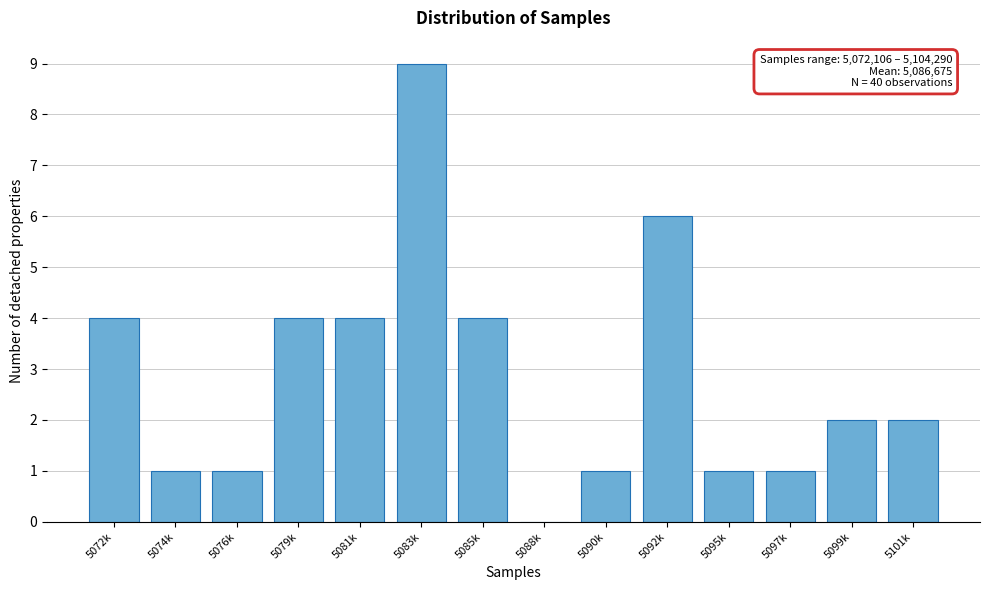

Reading right to left, transcribe all the data shown in this chart.

5101k=2	5099k=2	5097k=1	5095k=1	5092k=6	5090k=1	5088k=0	5085k=4	5083k=9	5081k=4	5079k=4	5076k=1	5074k=1	5072k=4